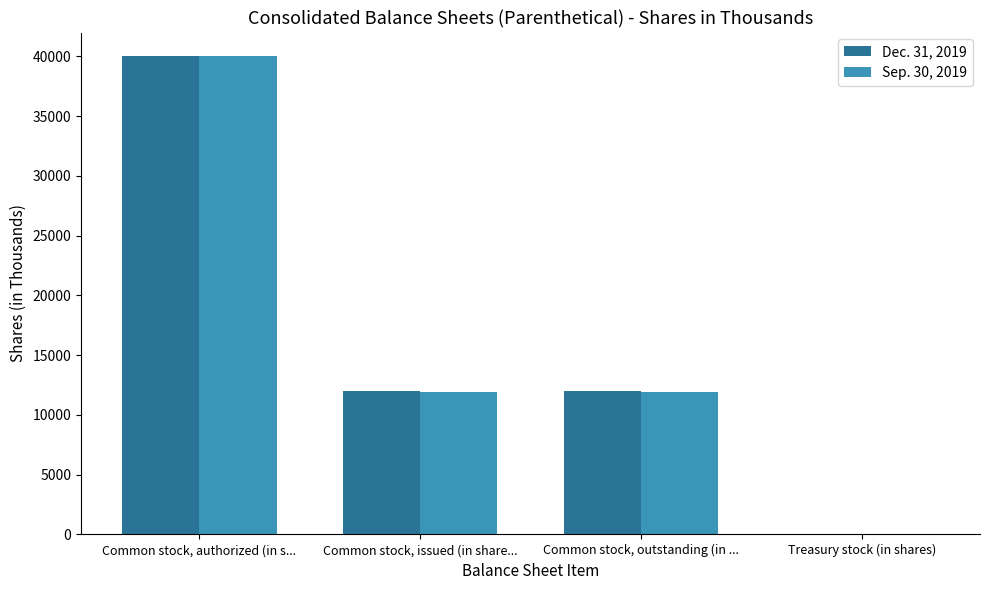

What is the greatest value displayed?

40000